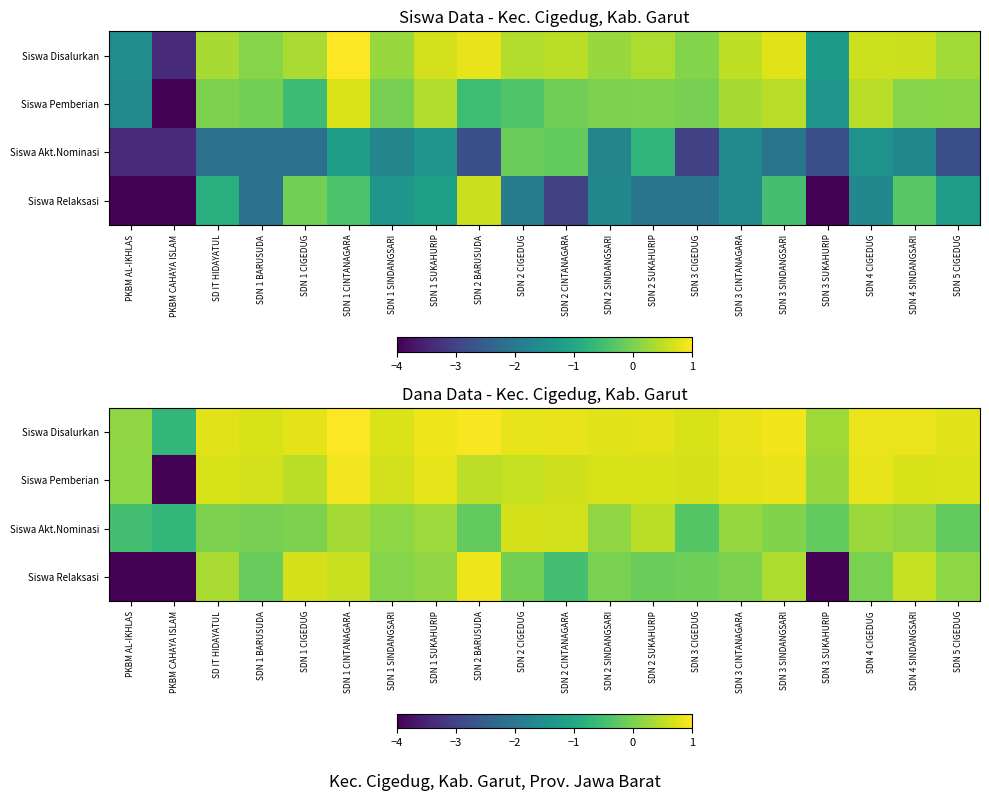

What is the difference between the maximum and second lowest values in the Siswa Relaksasi series?

4.9